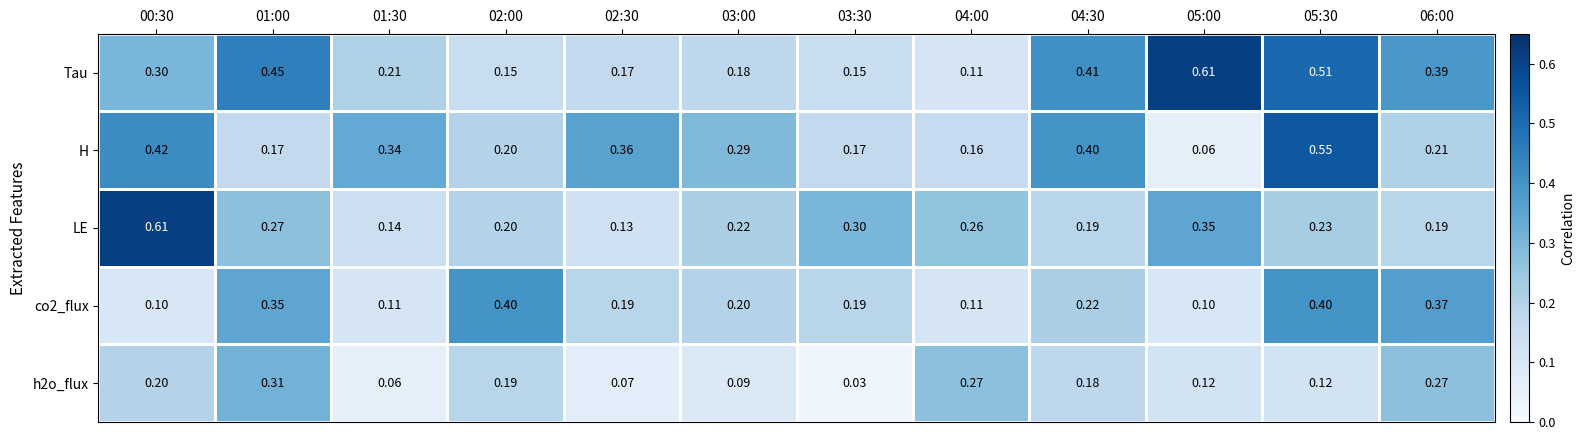

Which series changed the most between 02:00 and 05:00?

Tau